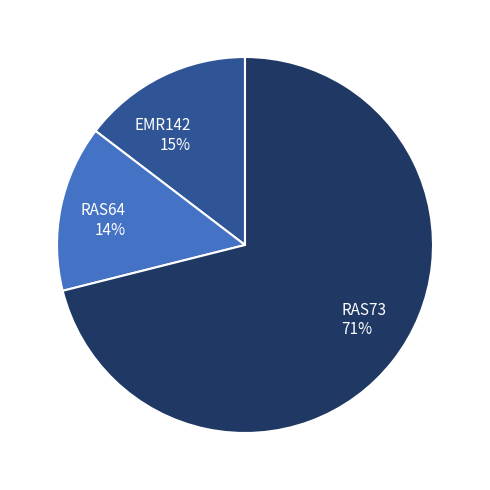

Does any single category account for the majority?

Yes